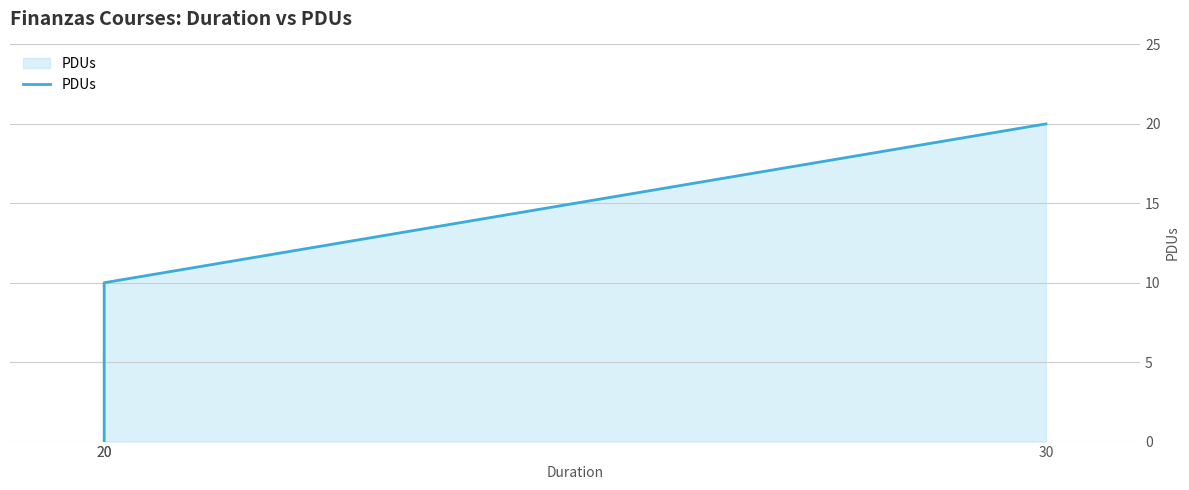

Which label corresponds to the smallest value in the chart?

20